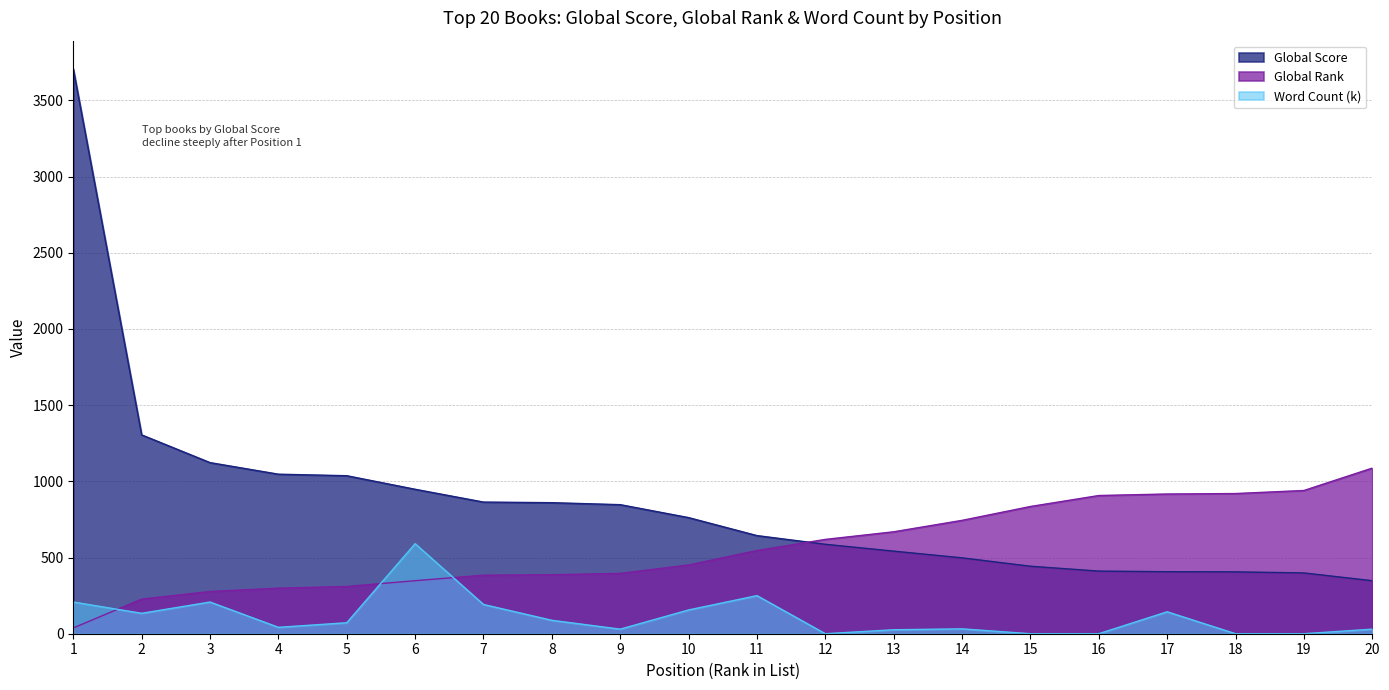

Which category has the lowest value in the Global Score series?

20